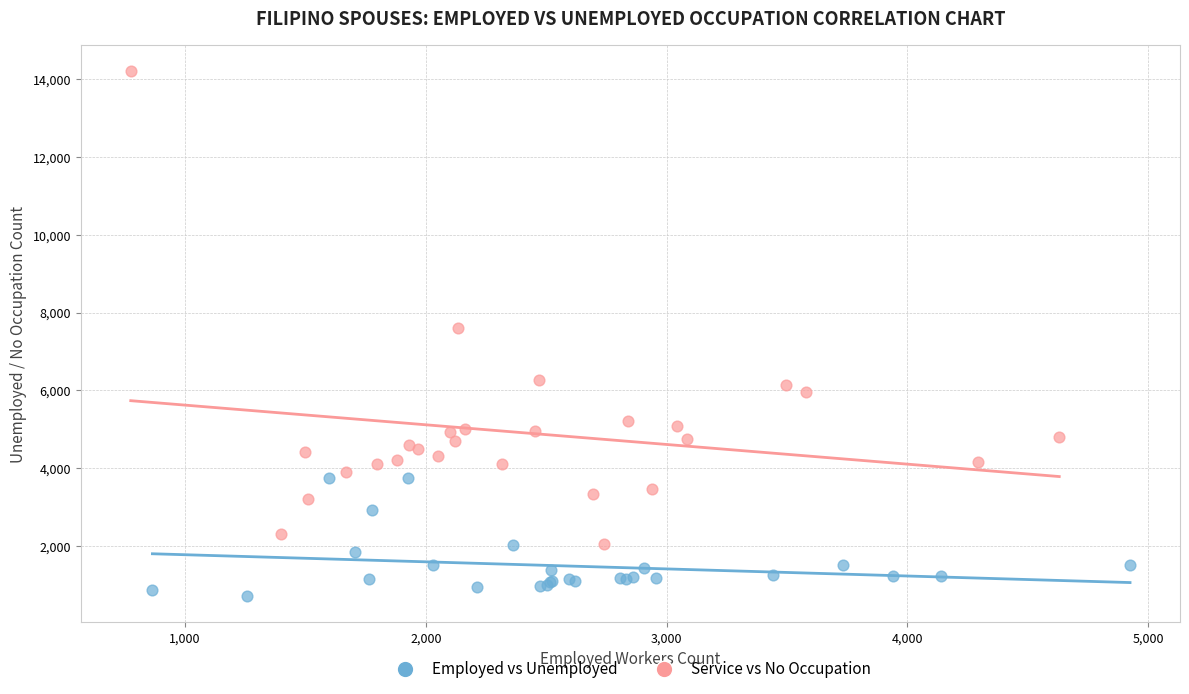

Which series reaches the minimum Y coordinate?

Employed vs Unemployed